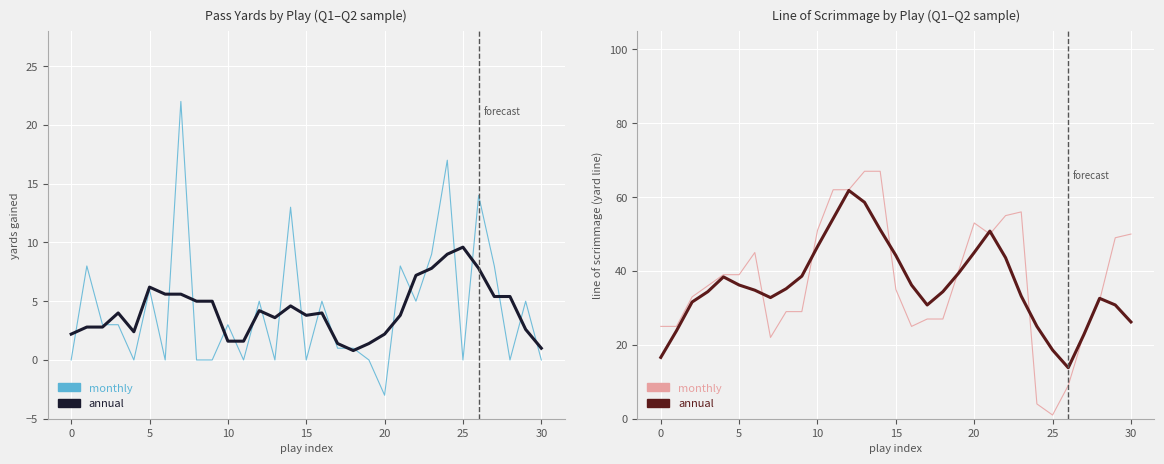

How many categories are shown in the chart?

31